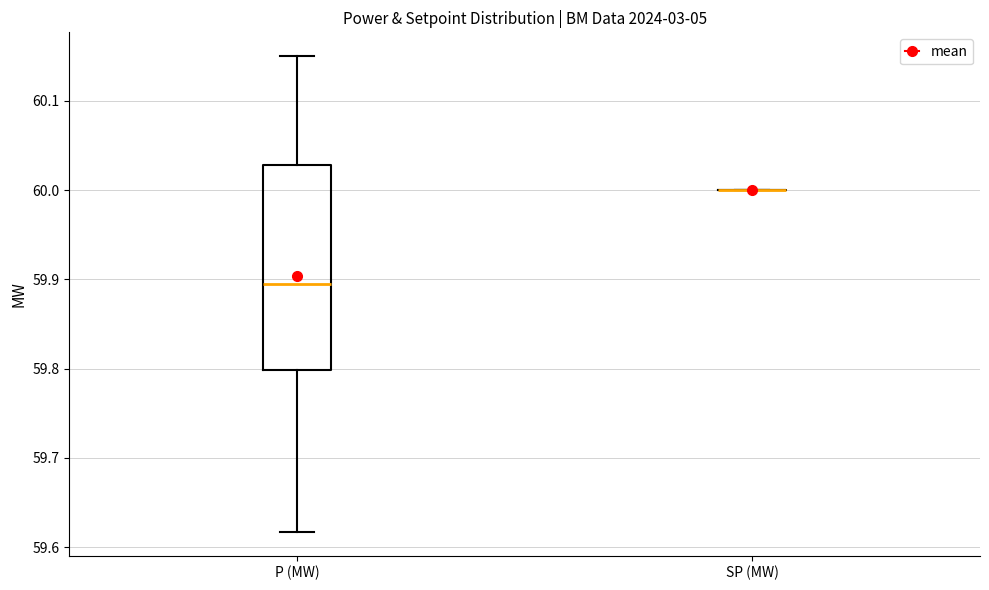

Comparing the boxes themselves (not the whiskers), which one is the tallest?

P (MW)